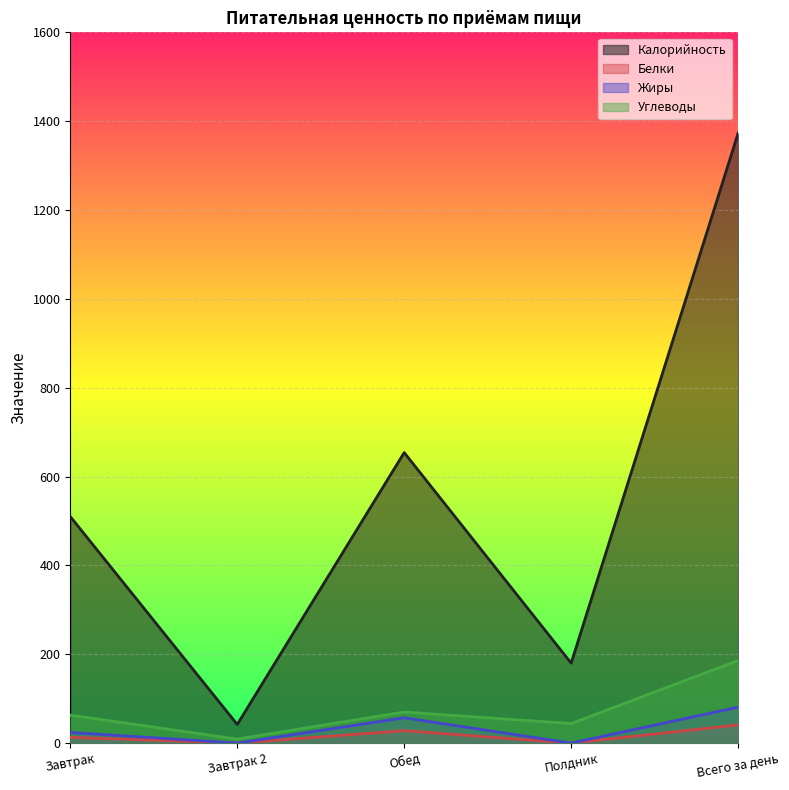

How many data points in Калорийность are less than 510?

2